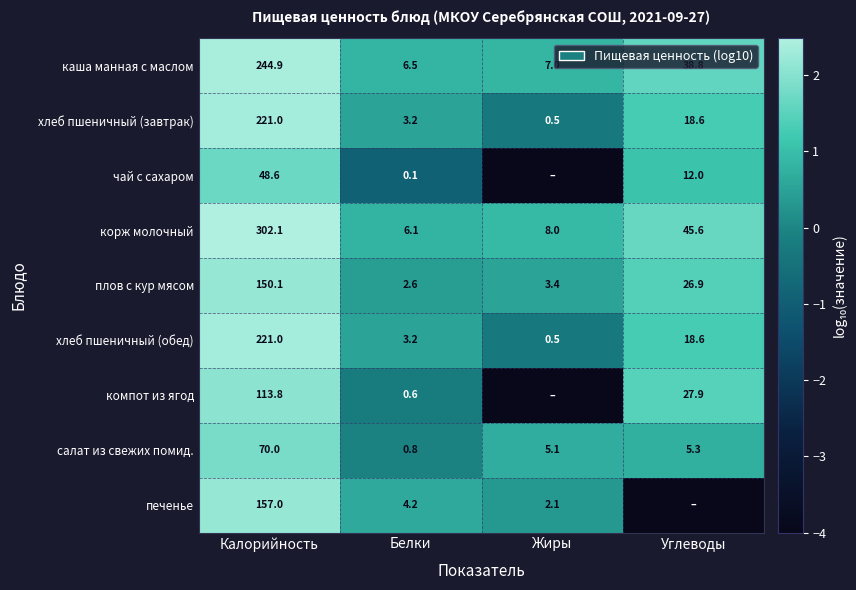

What is the difference between the каша манная с маслом values at Белки and Калорийность?

238.4